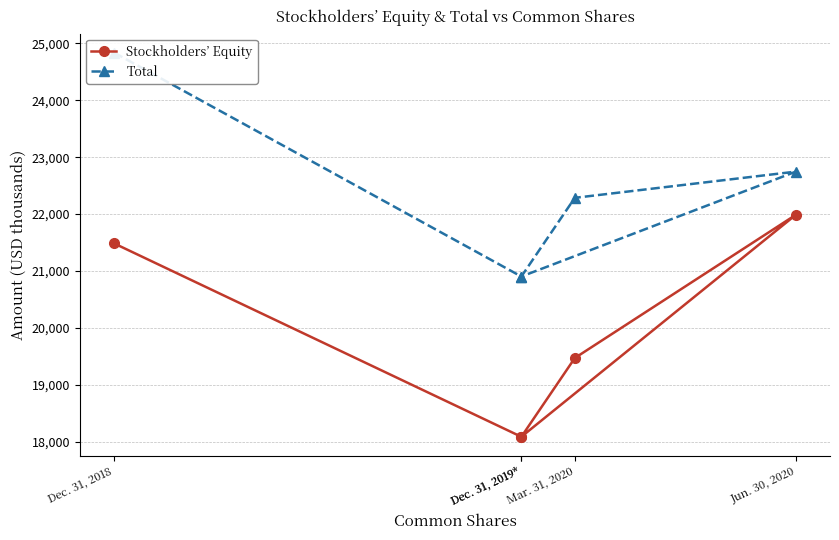

Which series changed the most between Dec. 31, 2019* and Mar. 31, 2020?

Stockholders’ Equity